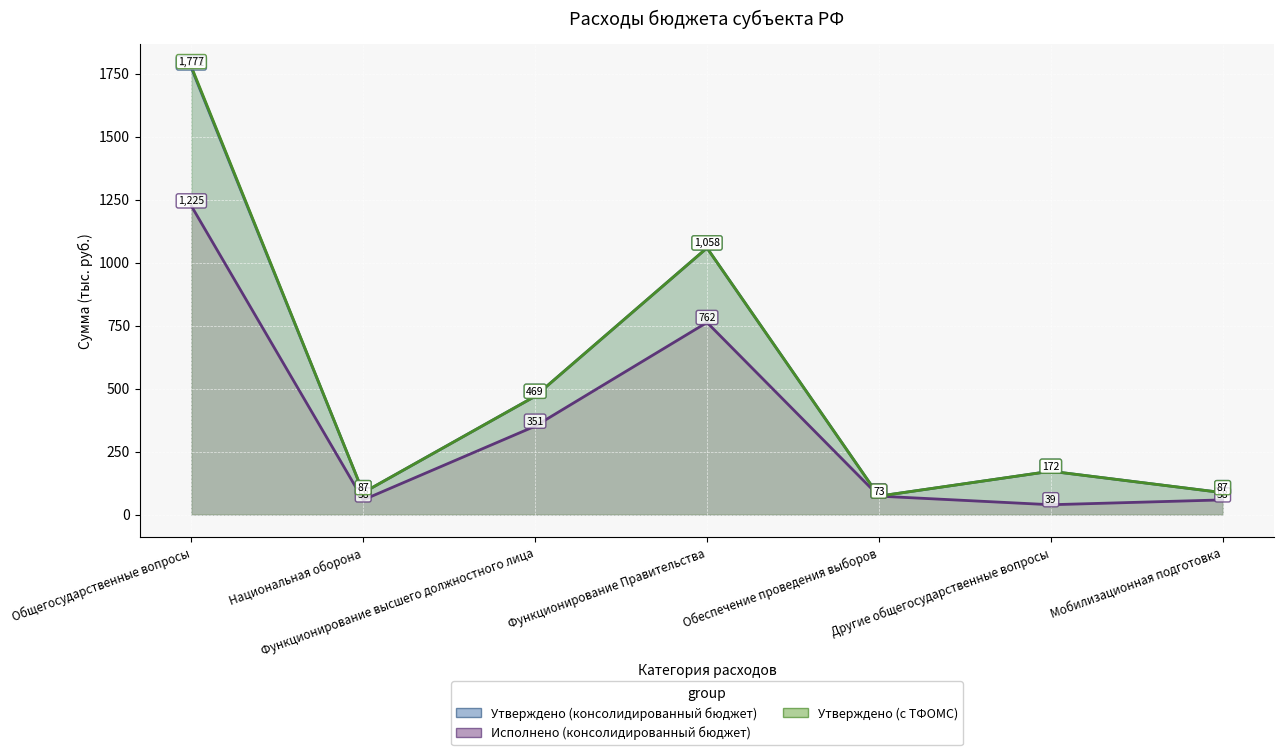

Which category has the highest value in the Утверждено (с ТФОМС) series?

Общегосударственные вопросы